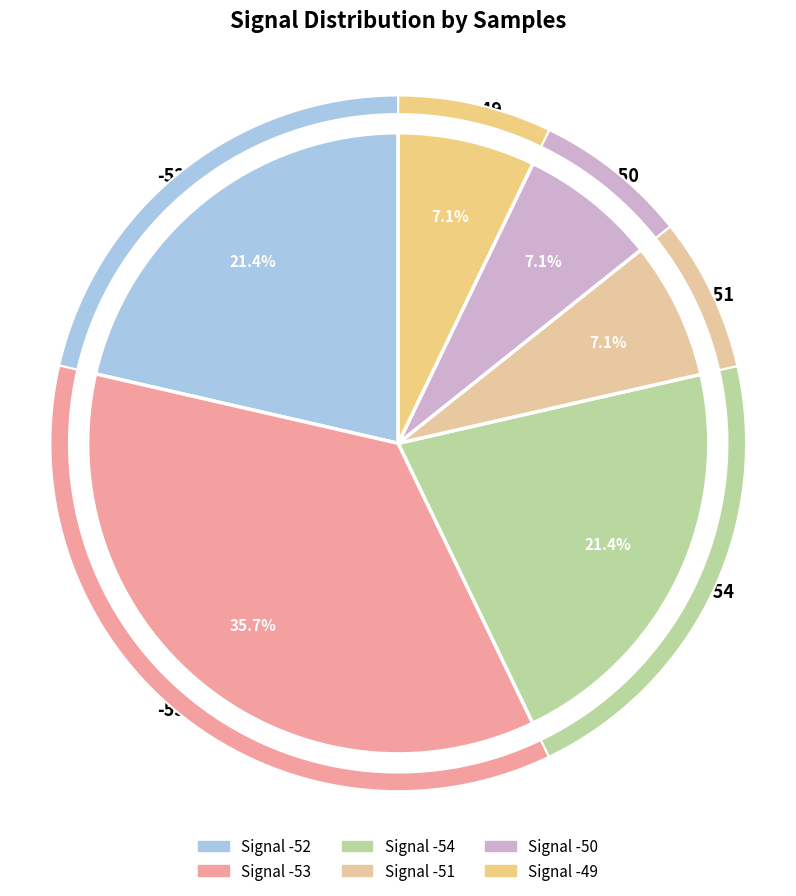

The -53 slice represents 2% of the pie. True or false?

False